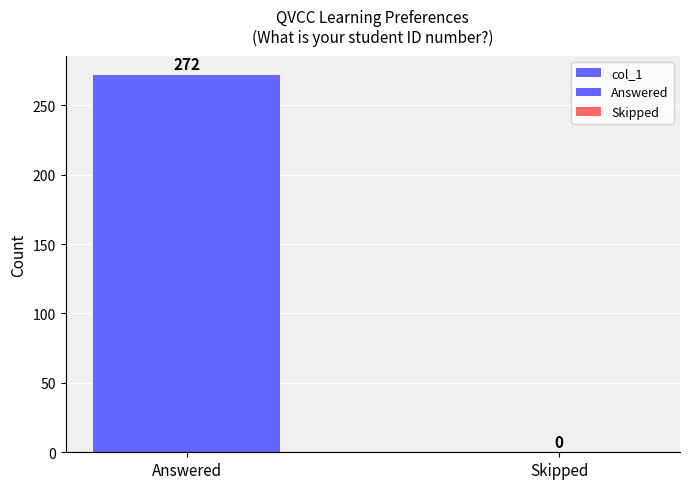

What is the maximum value shown in the chart?

272